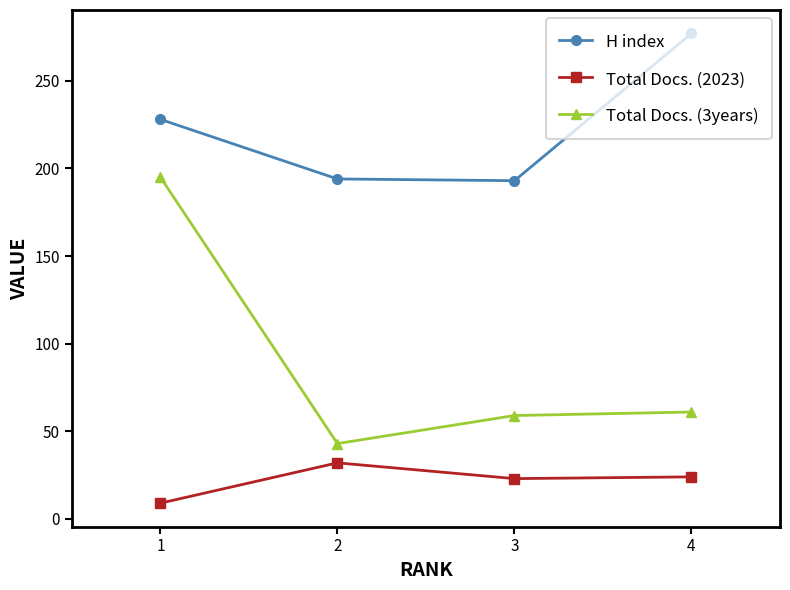

True or false: Total Docs. (2023) and H index cross at least once.

False